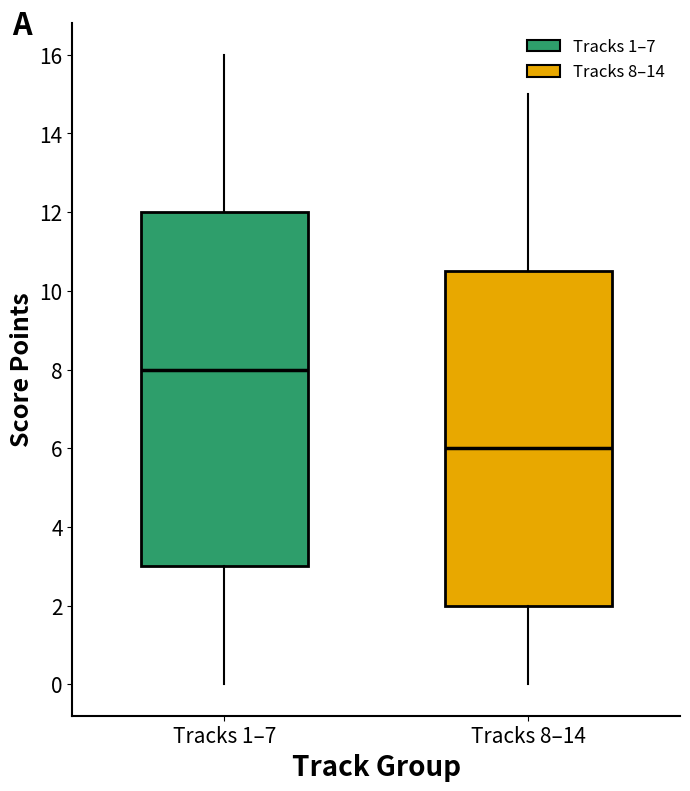

Which box has the highest median line?

Tracks 1–7